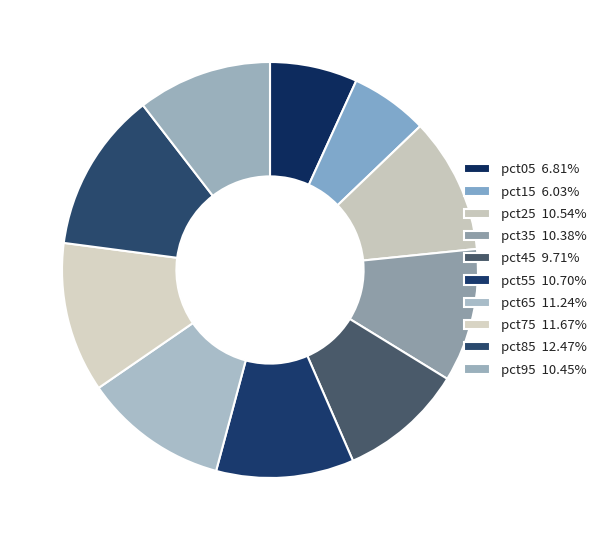

How many slices are in this pie chart?

10